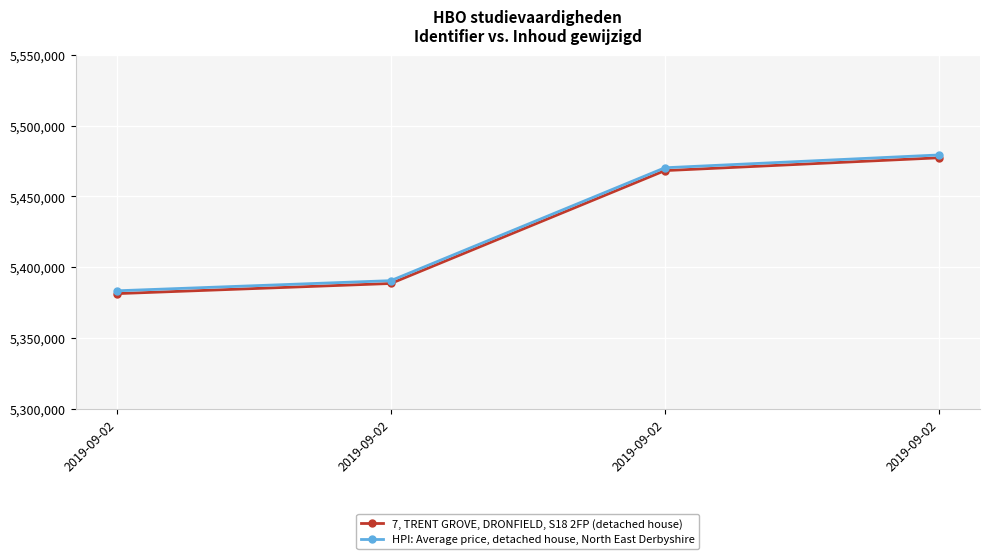

What is the greatest value displayed?

5479217